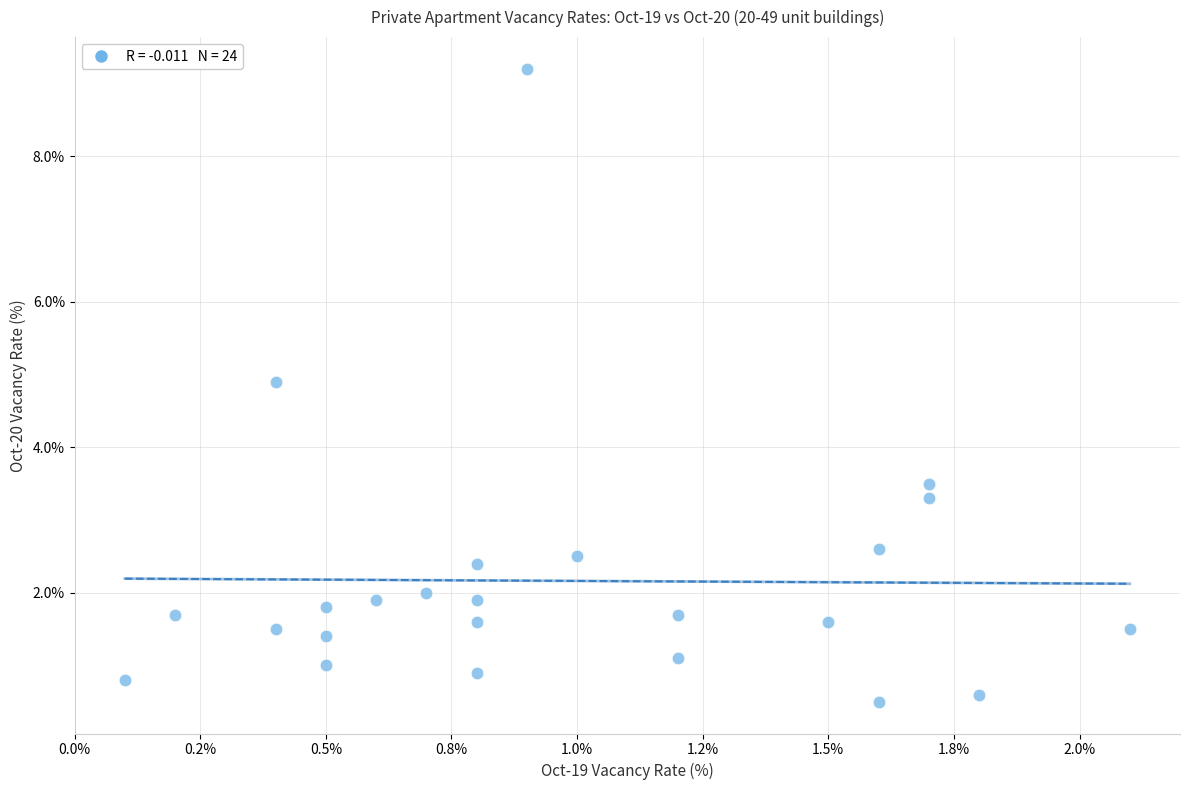

What Y value in the scatter plot is closest to 4?

3.5